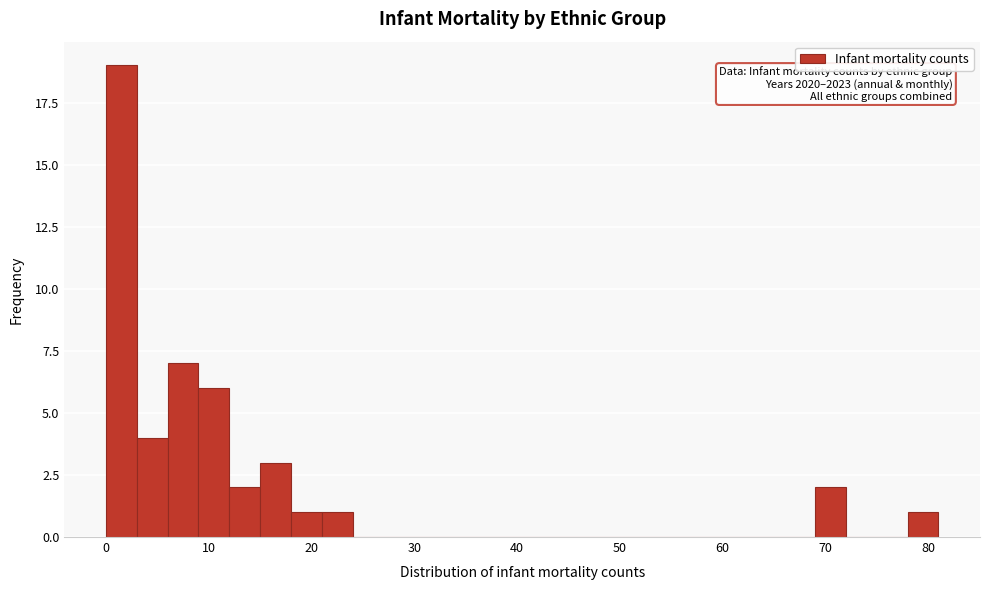

Around what value on the x-axis is the tallest bar? Give the approximate position of its centre, as read against the axis.

2